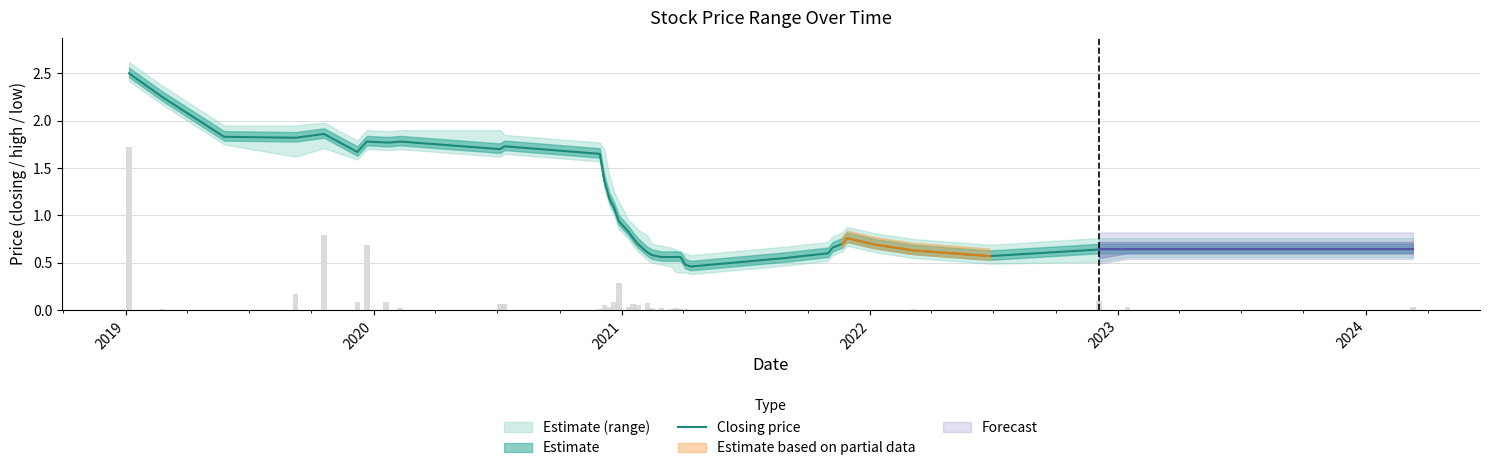

How many data points does each series have?

39